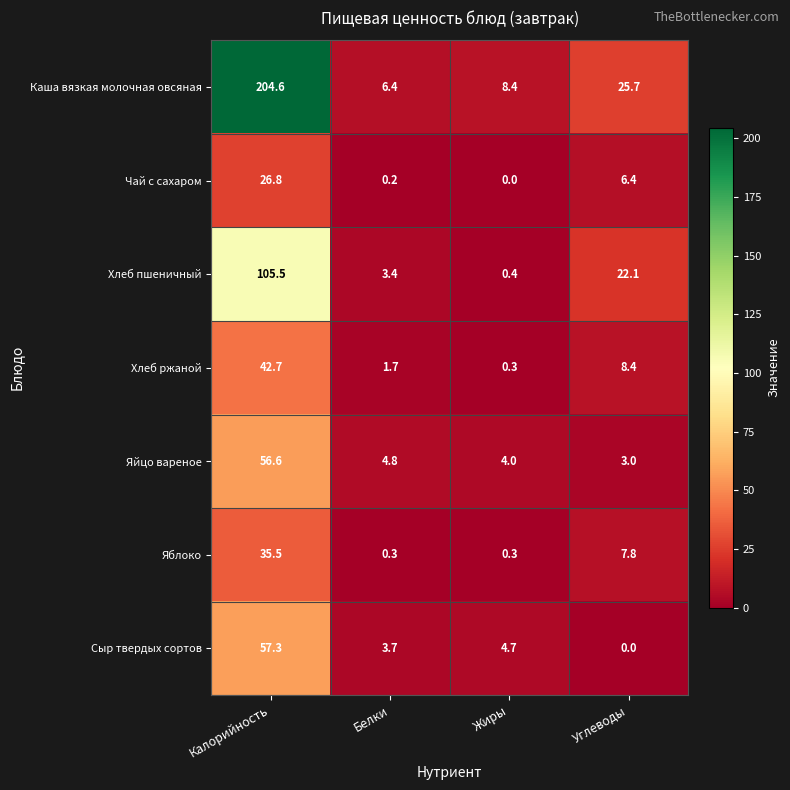

What is the total value across all series at Белки?

20.5